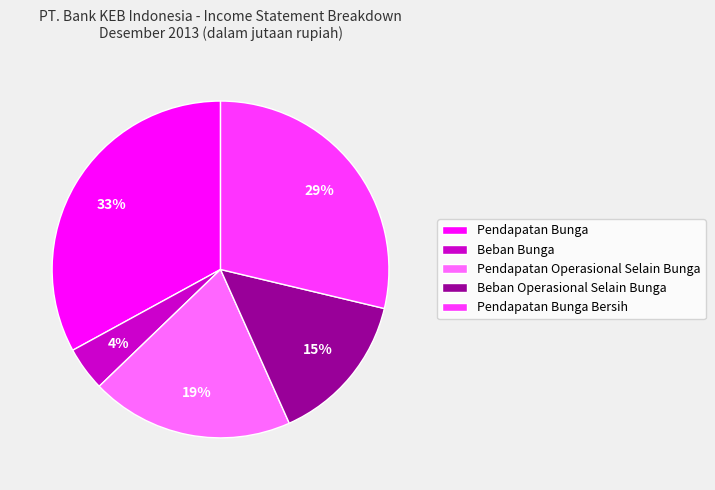

What is the largest slice in the pie chart?

Pendapatan Bunga